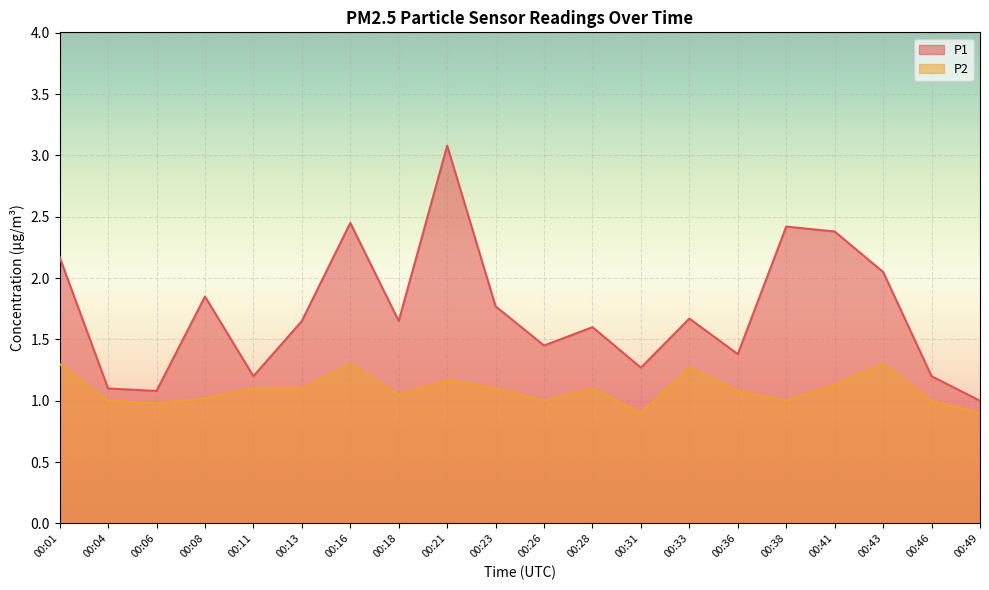

How many interior local peaks does the P1 series have?

6